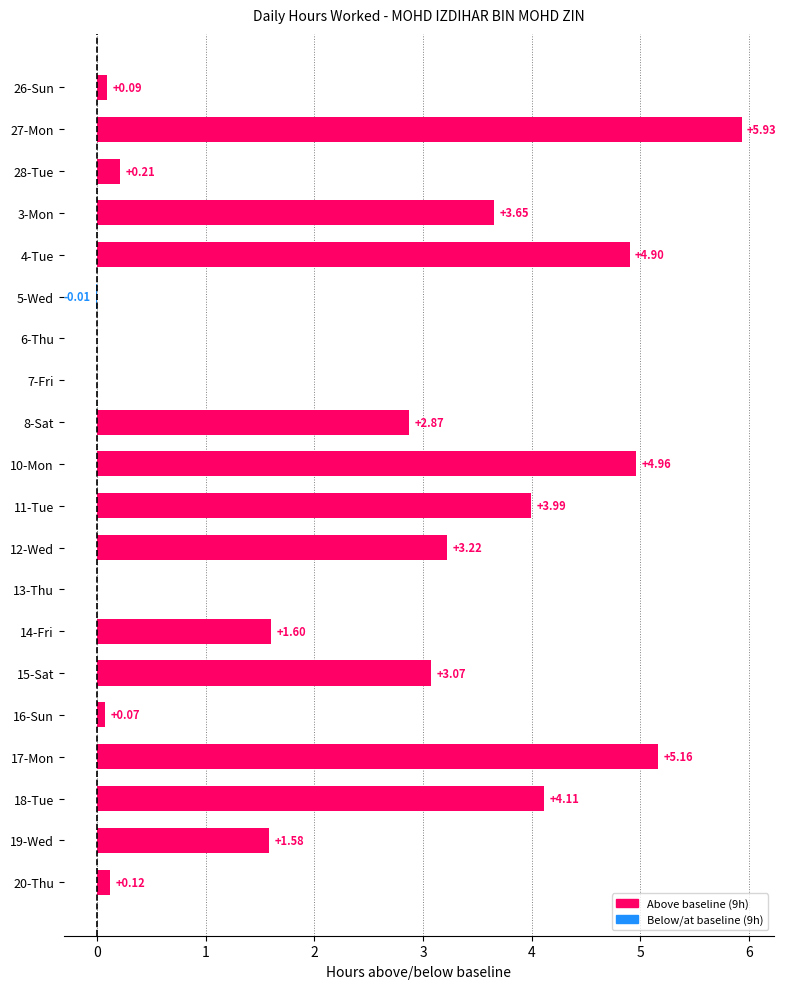

What is the sum of the values at 28-Tue and 26-Sun?

0.3